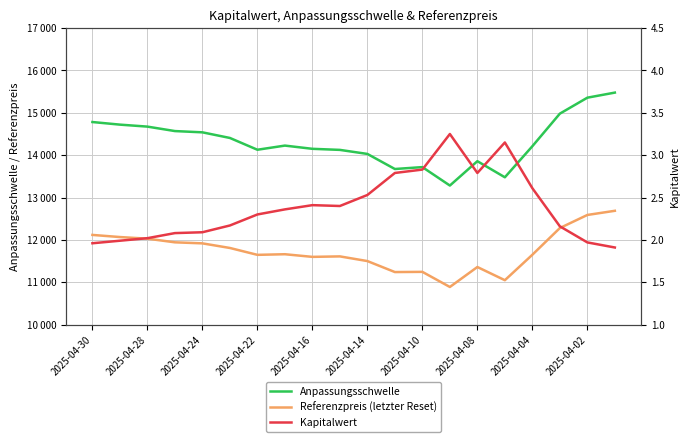

How many distinct data groups are displayed?

3